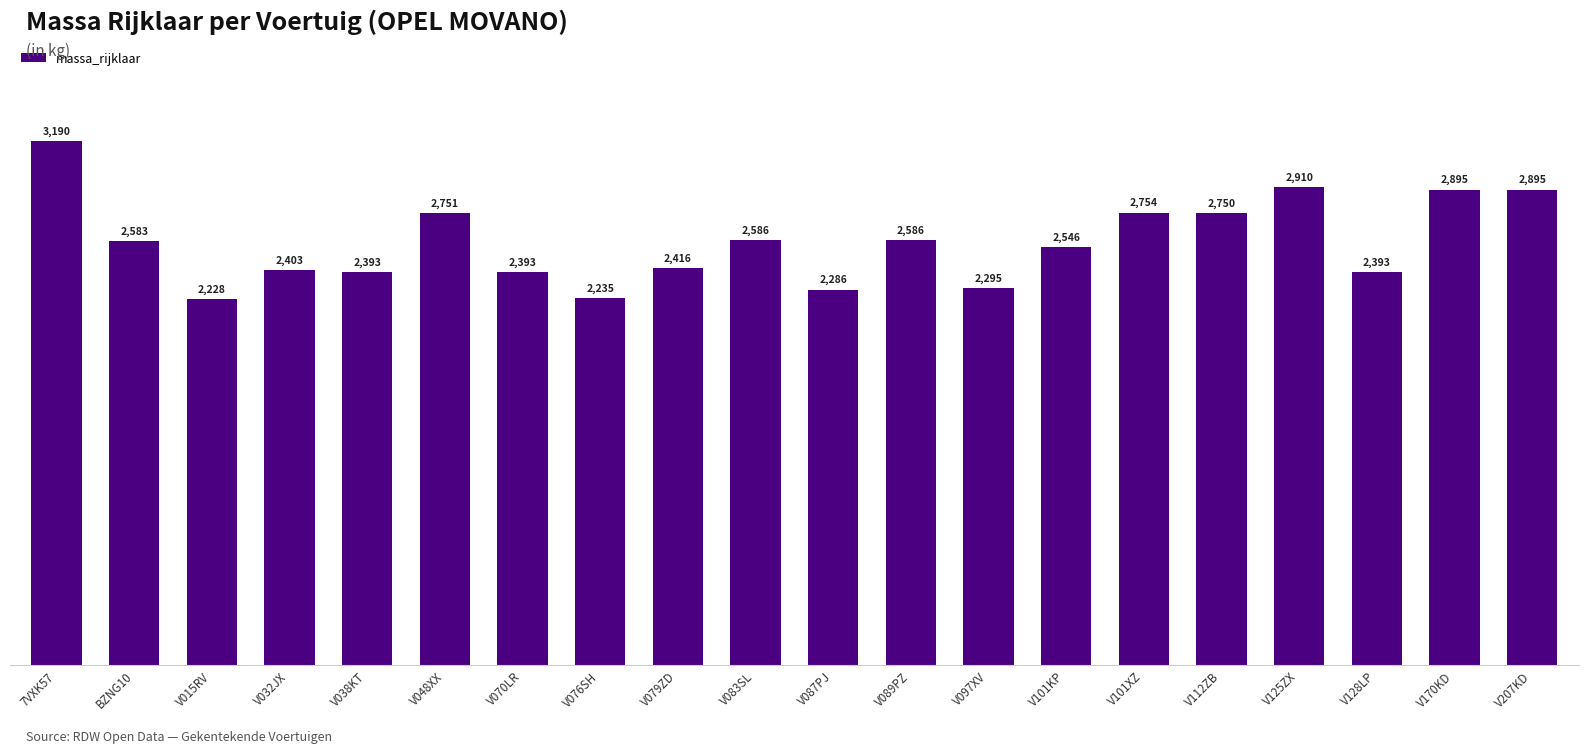

Which label corresponds to the largest value in the chart?

7VXK57